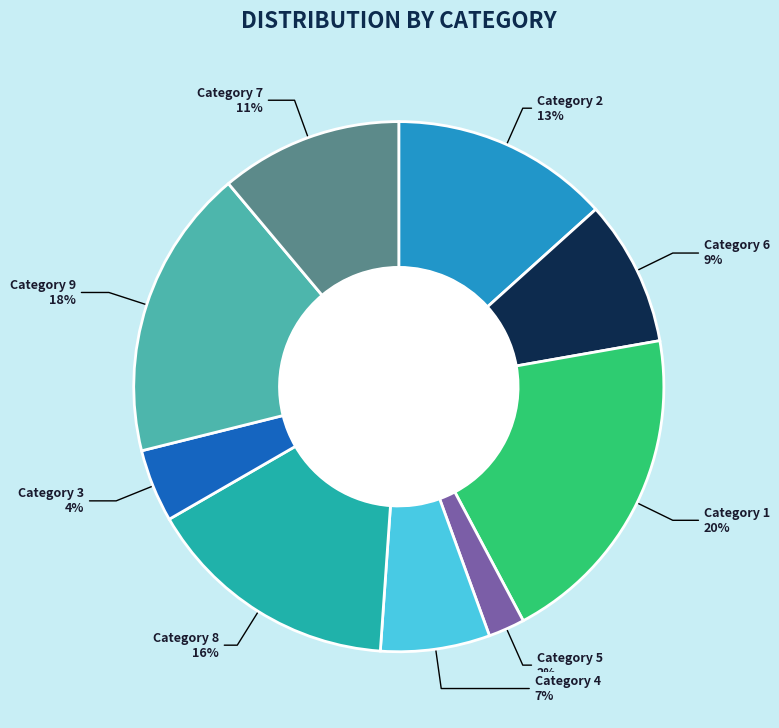

To the nearest percent, what is the difference between the largest and smallest slice percentages?

18%